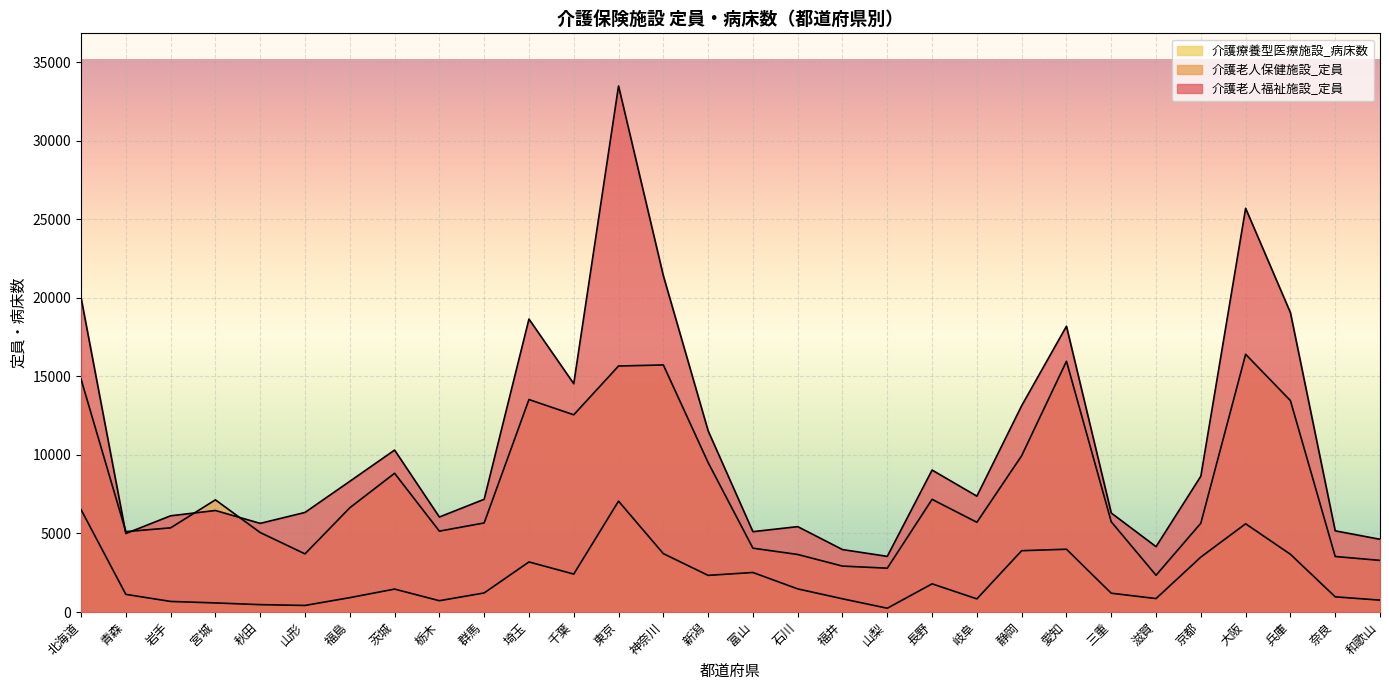

Between 兵庫 and 青森, which is larger?

兵庫